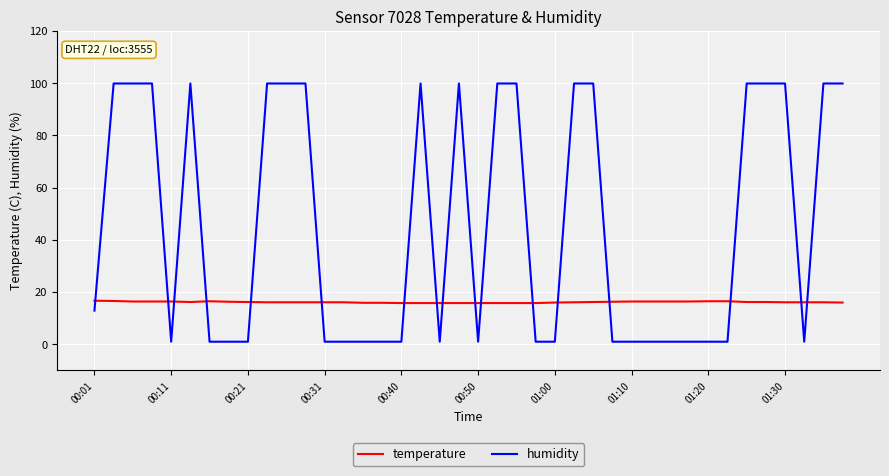

Which series has the largest range (max minus min)?

humidity